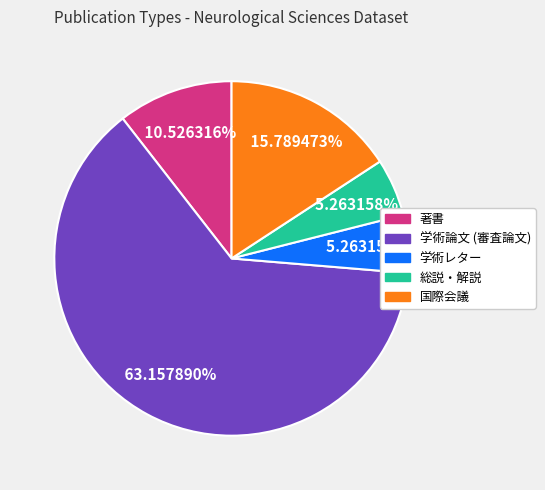

What is the ratio of the value at 国際会議 to the value at 総説・解説?

3.0